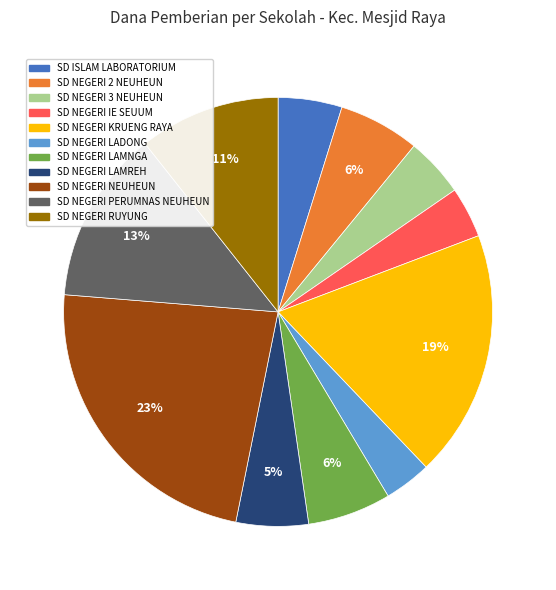

Approximately how many times larger is the value at SD NEGERI 3 NEUHEUN compared to SD NEGERI KRUENG RAYA?

0.2